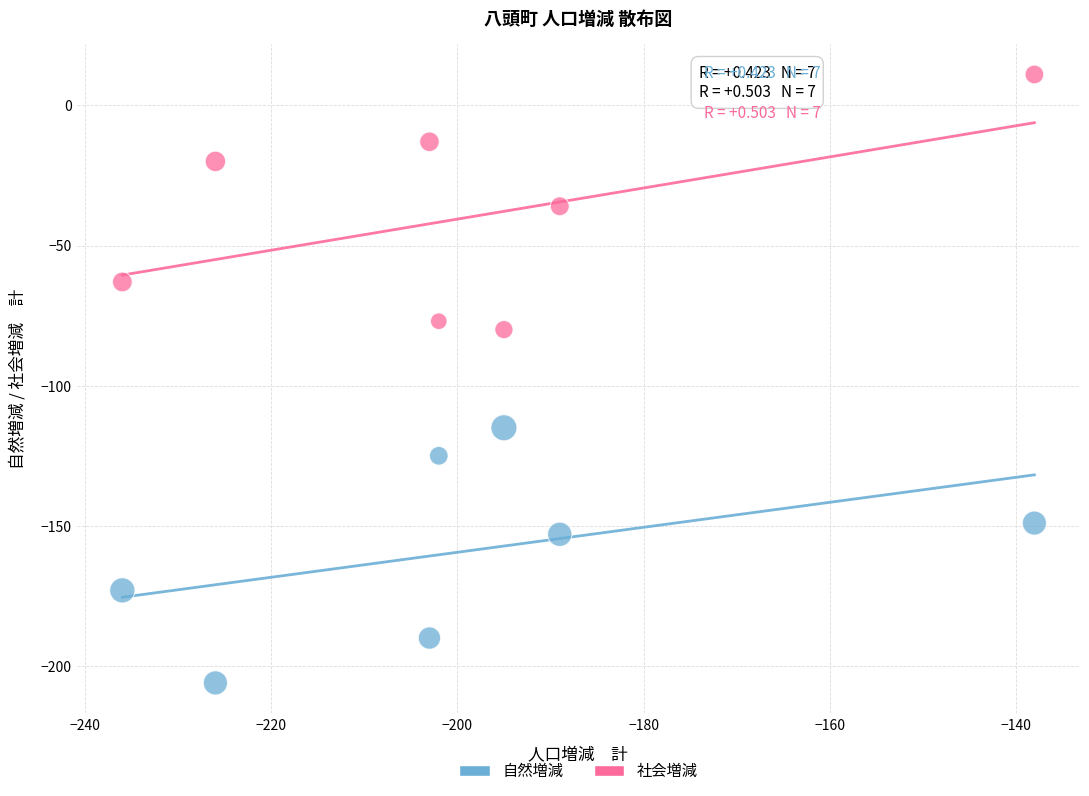

What is the X range (max minus min) for the scatter plot?

98